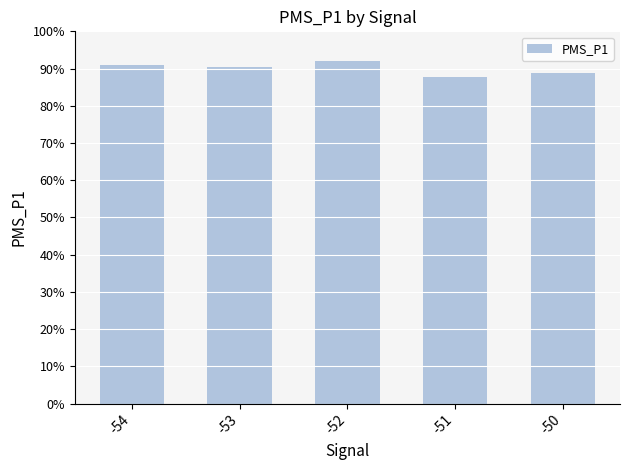

What is the difference between the maximum and minimum values?

4.3